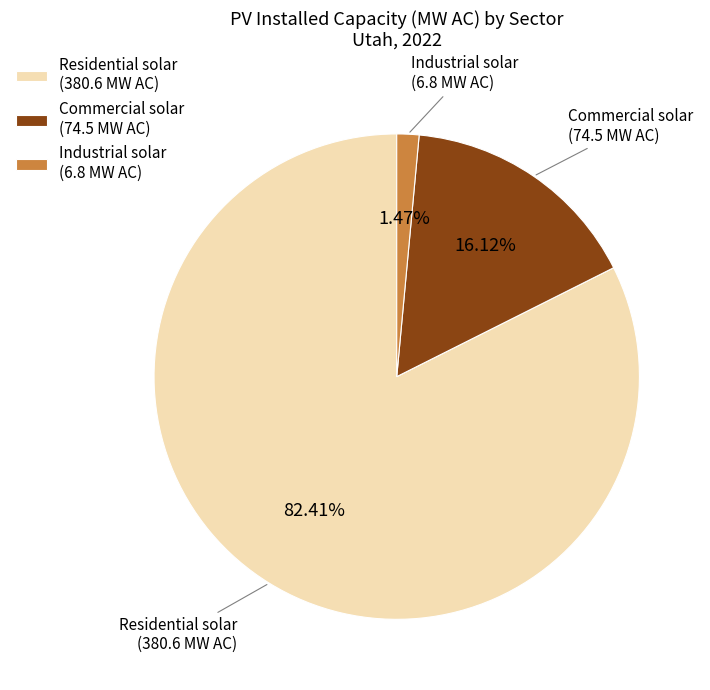

To the nearest percent, what portion does Residential solar represent?

82%